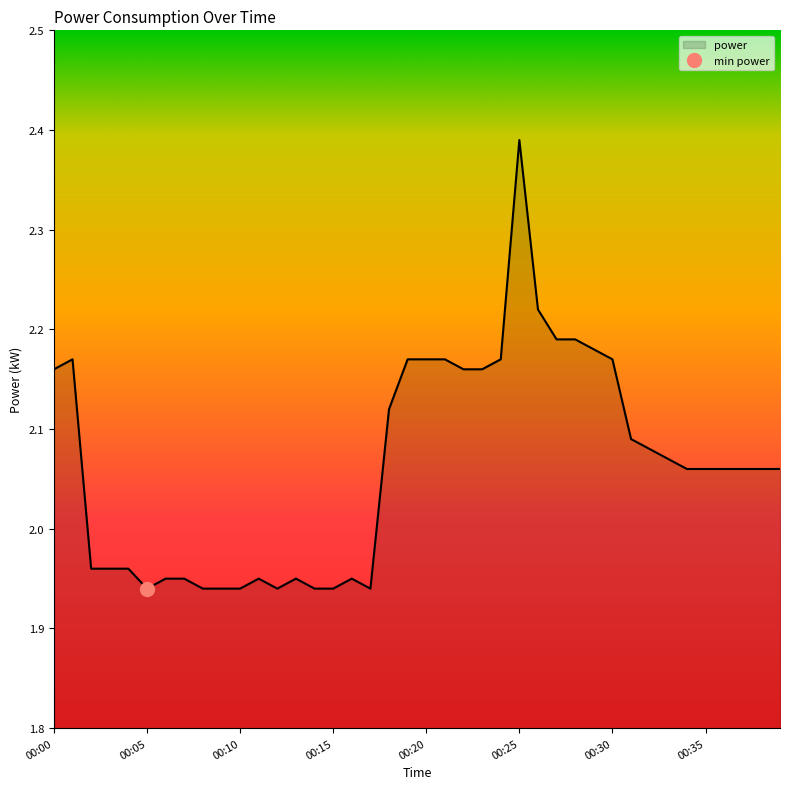

True or false: the data has more than 2 interior local peaks.

True